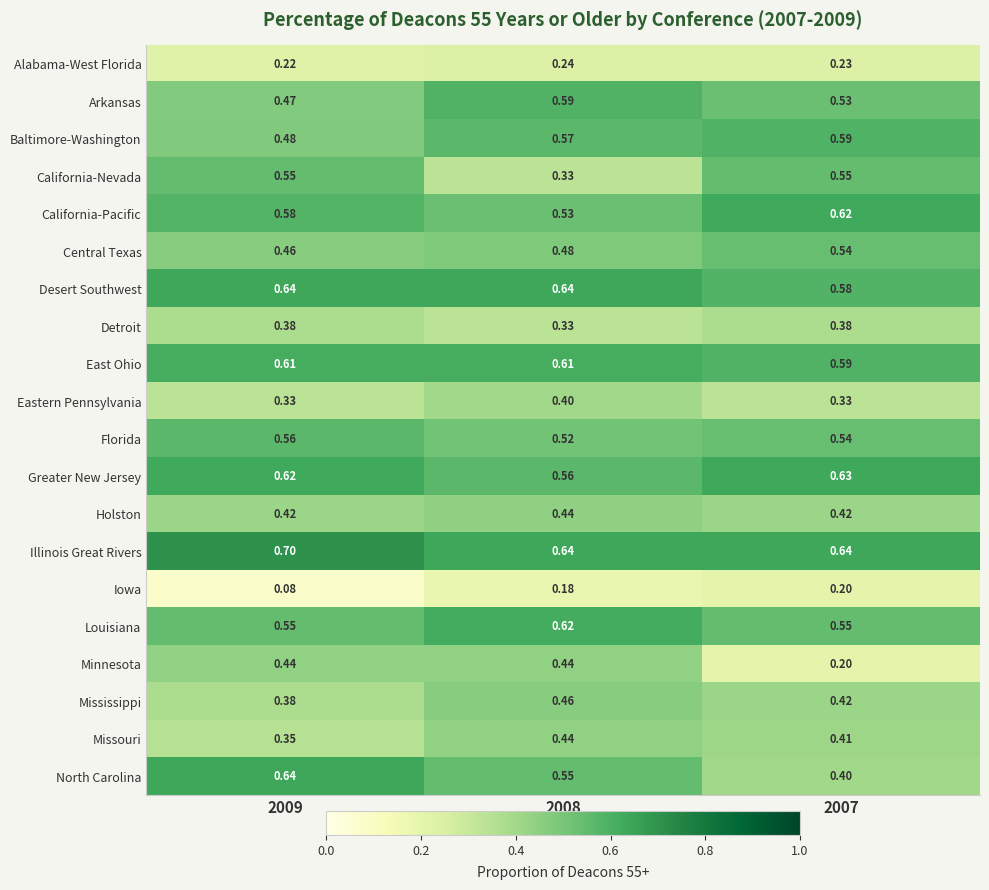

Between 2008 and 2007, which series saw the biggest shift?

Minnesota